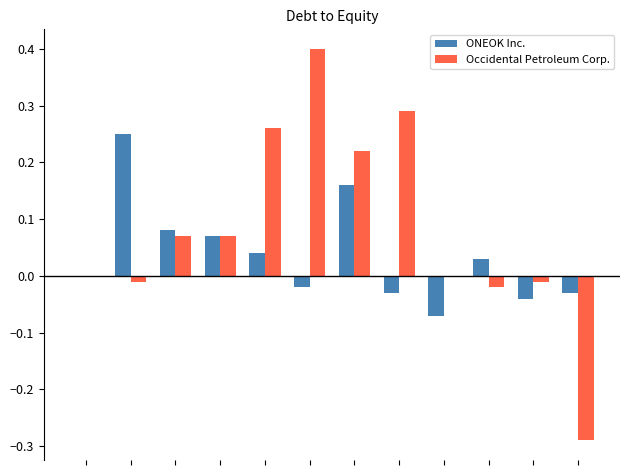

How many series are shown in this chart?

2